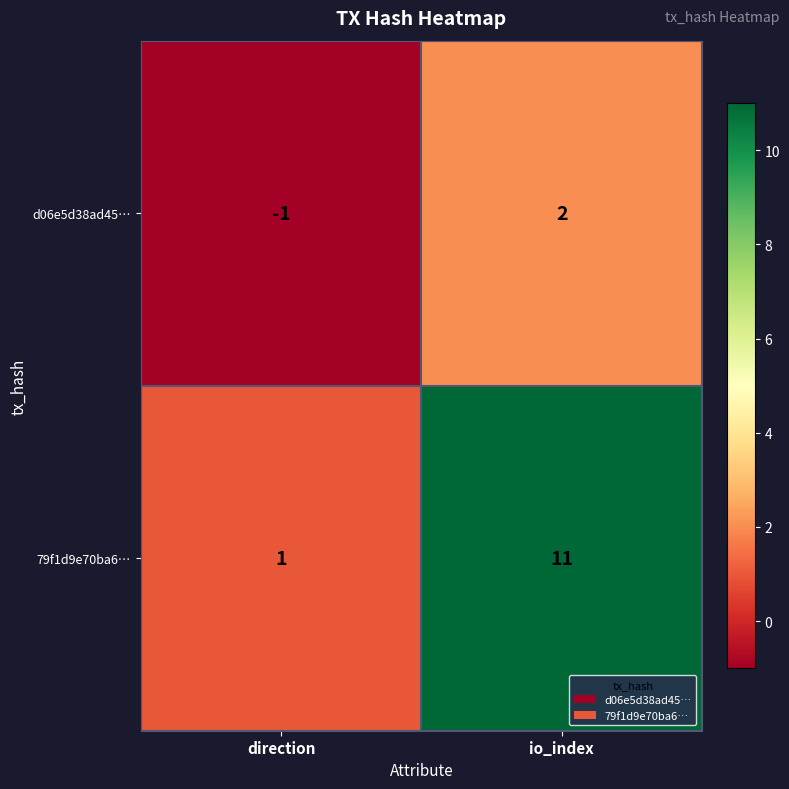

How many values in d06e5d38ad45… are above zero?

1